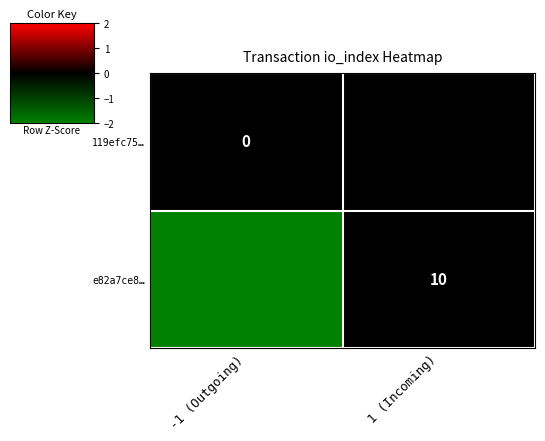

The e82a7ce8… series shows 6 at 1 (Incoming). True or false?

False